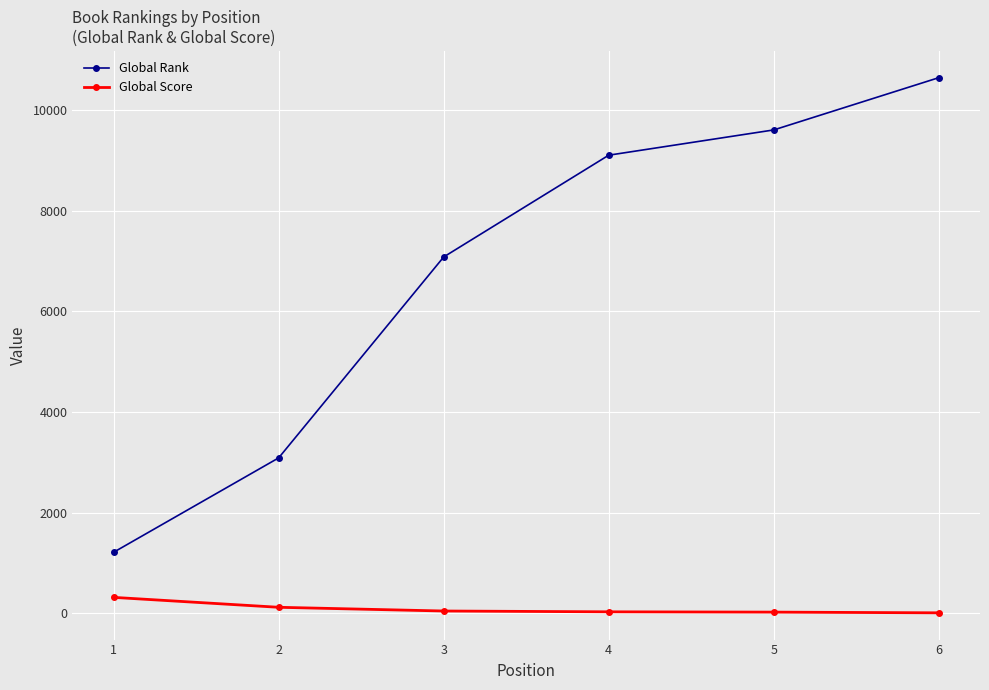

At 6, list the series in order from smallest to largest.

Global Score, Global Rank